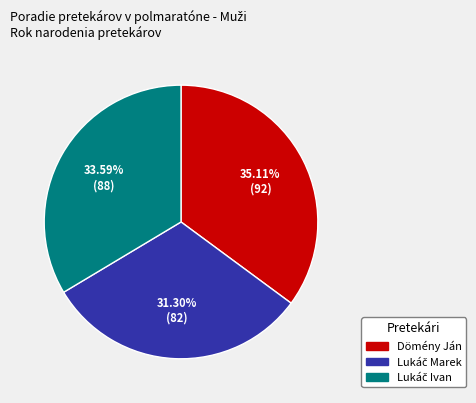

How many slices are in this pie chart?

3